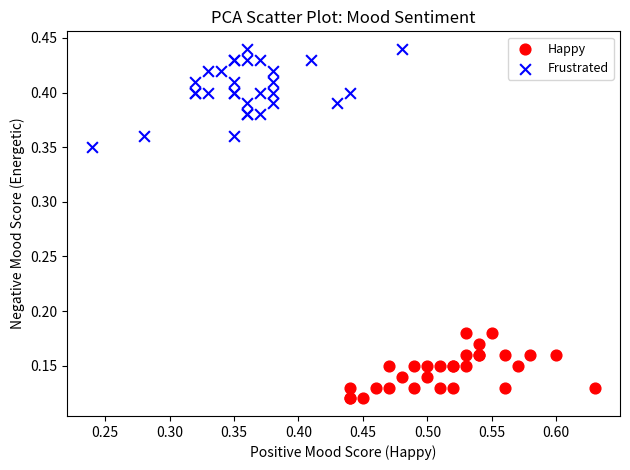

Which series reaches the maximum Y coordinate?

Frustrated